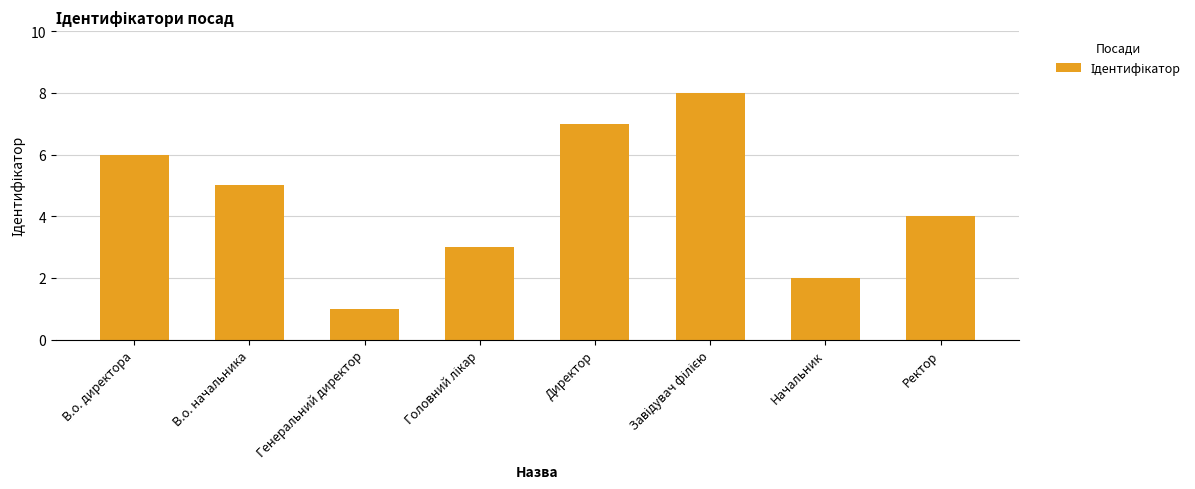

Reading left to right, list all the values displayed in this chart.

6	5	1	3	7	8	2	4